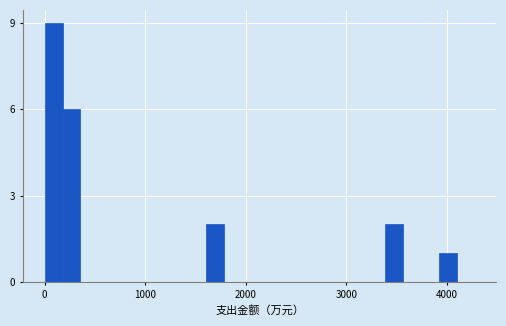

Read against the x-axis, roughly where is the centre of the tallest bar?

100